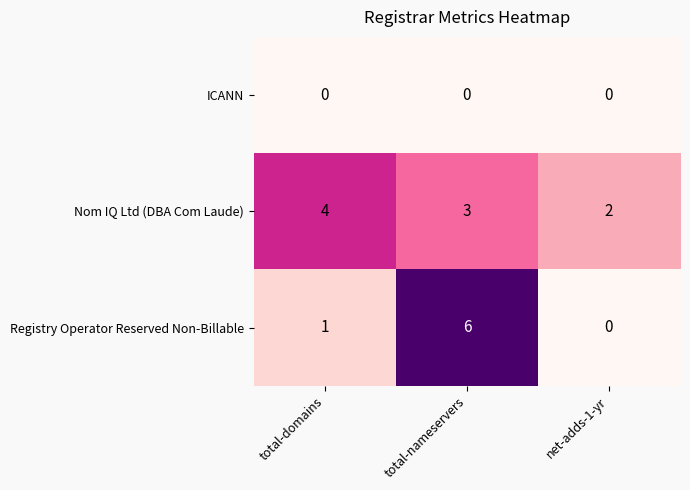

At which label does Nom IQ Ltd (DBA Com Laude) reach its peak?

total-domains